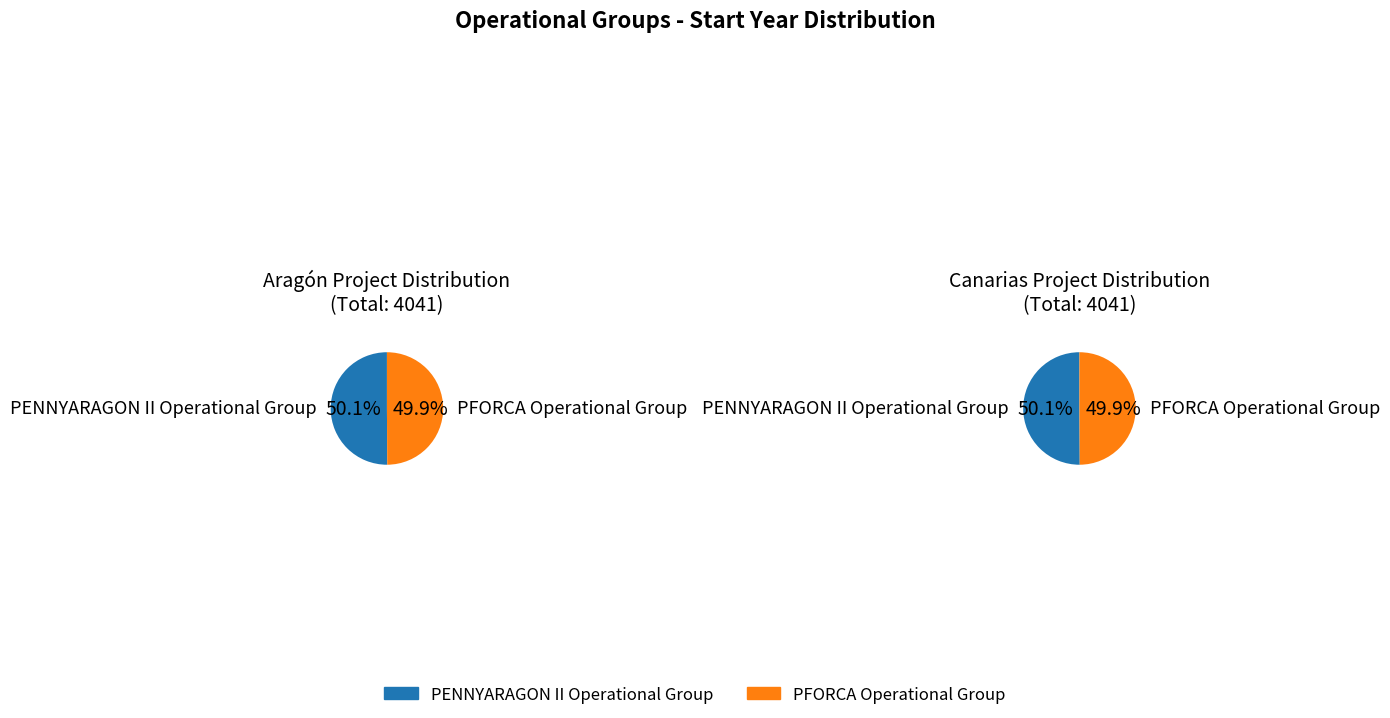

What is the change in value from PENNYARAGON II Operational Group to PFORCA Operational Group?

-7